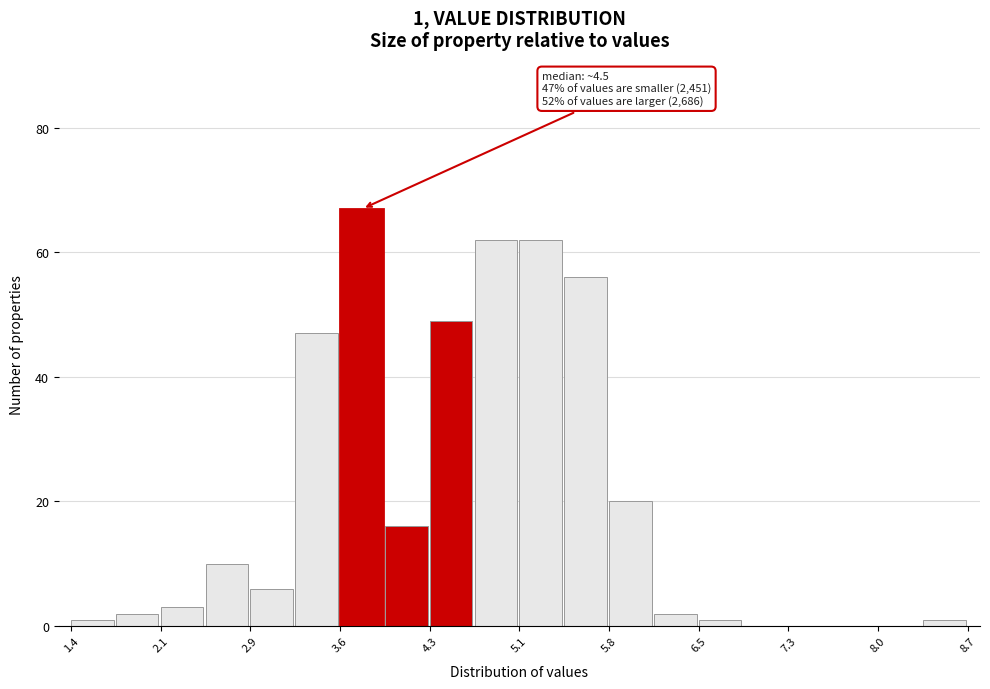

Read against the x-axis, roughly where is the centre of the tallest bar?

3.8